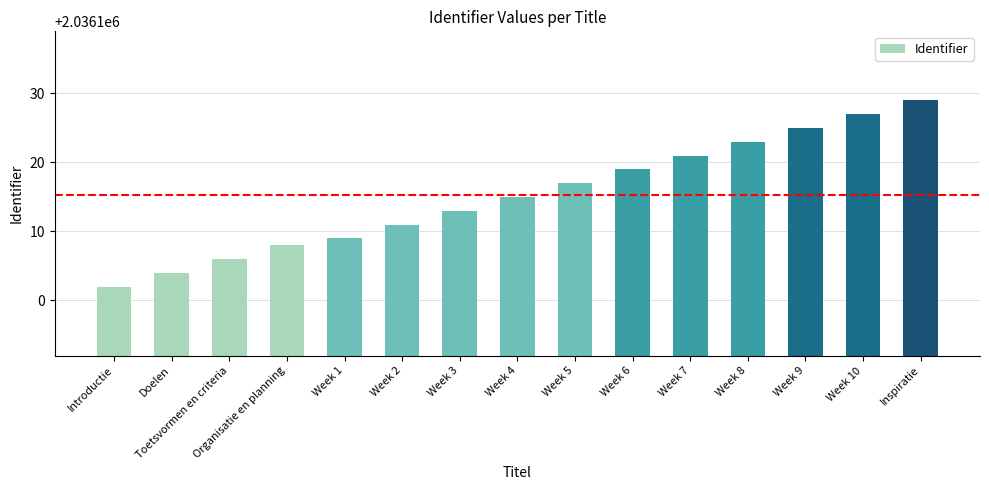

Reading left to right, what are all the values shown in this chart?

Introductie=2036102	Doelen=2036104	Toetsvormen en criteria=2036106	Organisatie en planning=2036108	Week 1=2036109	Week 2=2036111	Week 3=2036113	Week 4=2036115	Week 5=2036117	Week 6=2036119	Week 7=2036121	Week 8=2036123	Week 9=2036125	Week 10=2036127	Inspiratie=2036129